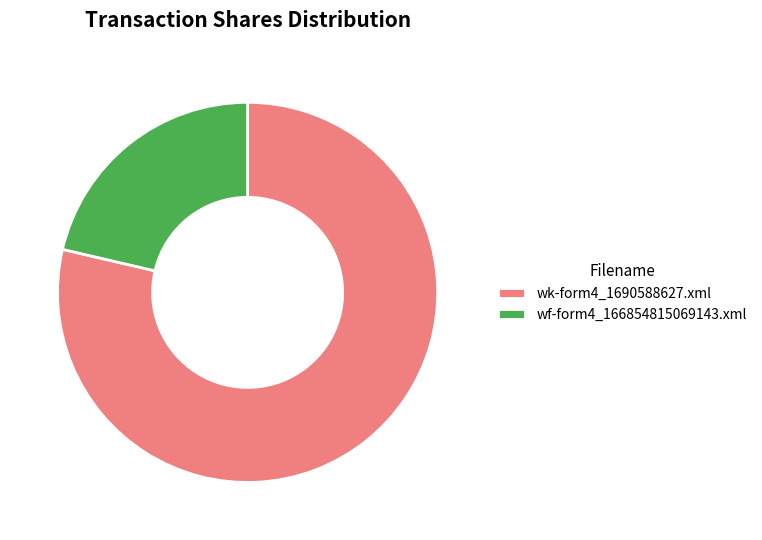

How many segments does this pie chart have?

2